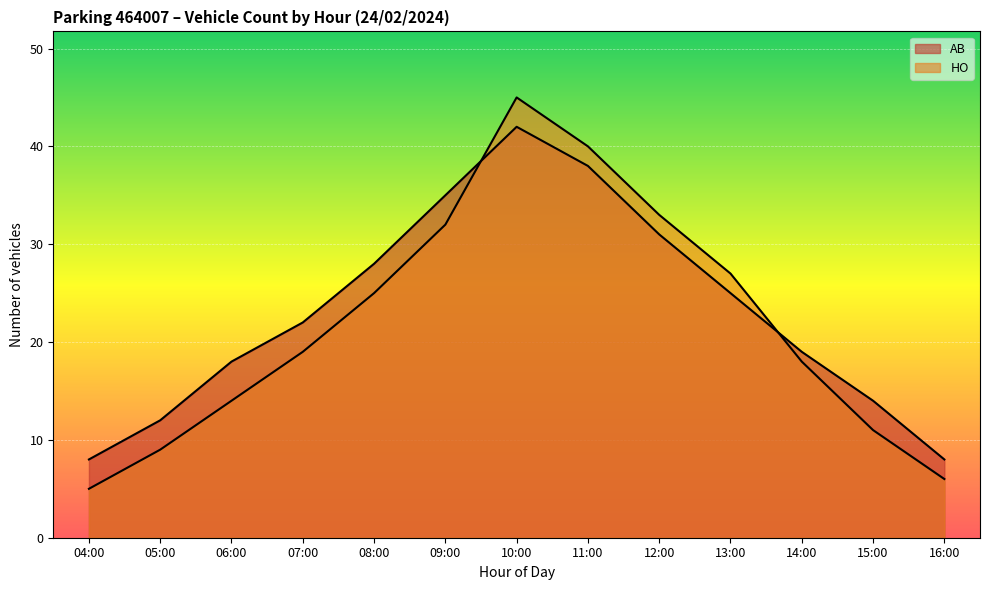

What are all the series names shown in the legend?

AB, HO